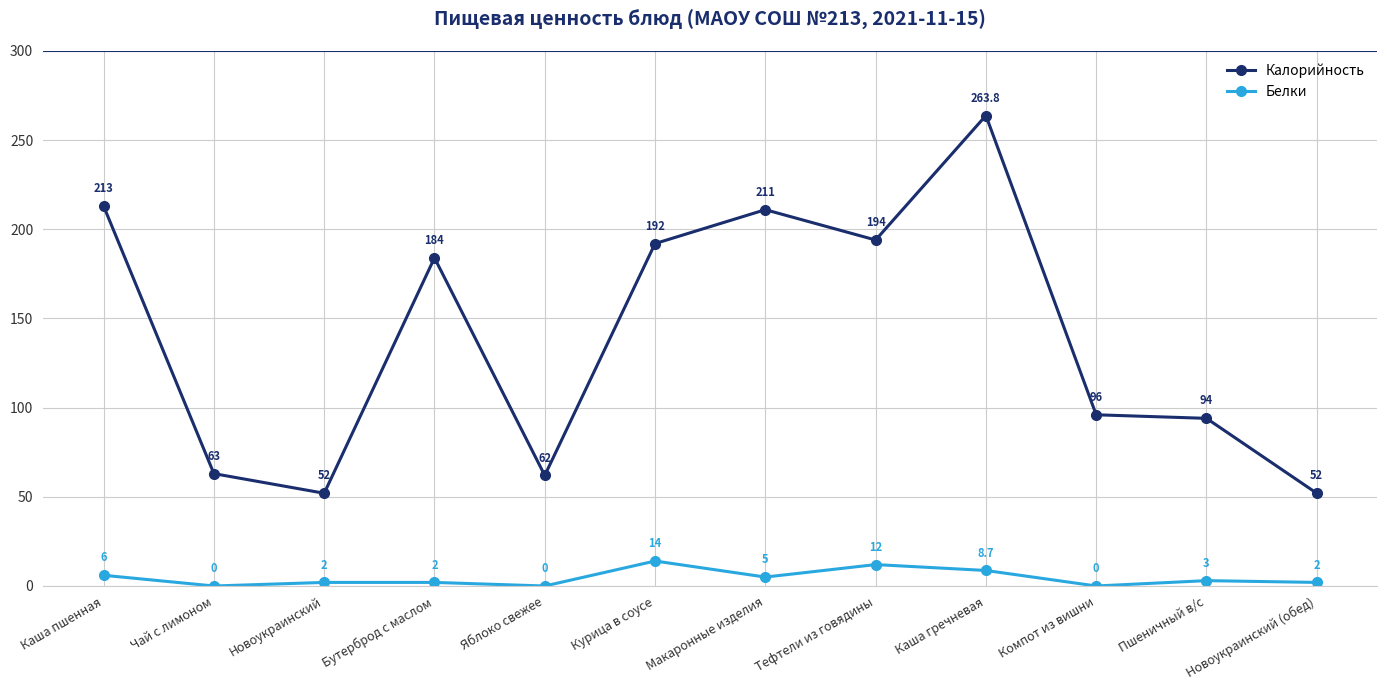

How many values in Белки are above zero?

9